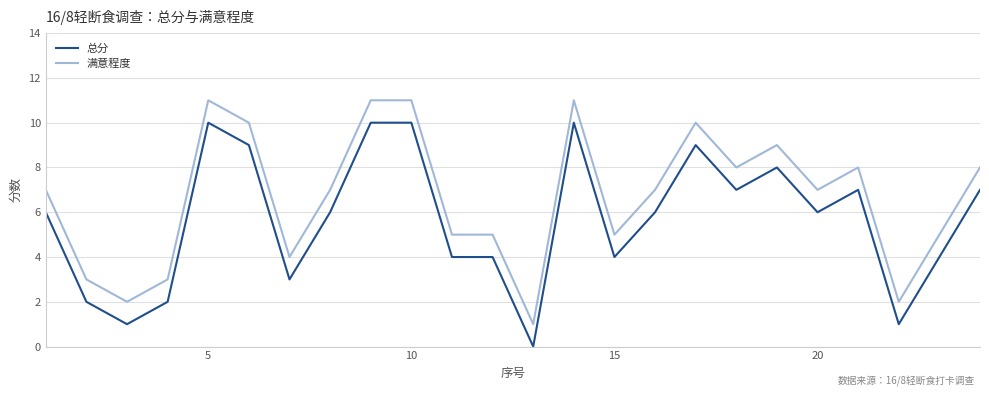

What is the average value of the 满意程度 series?

7